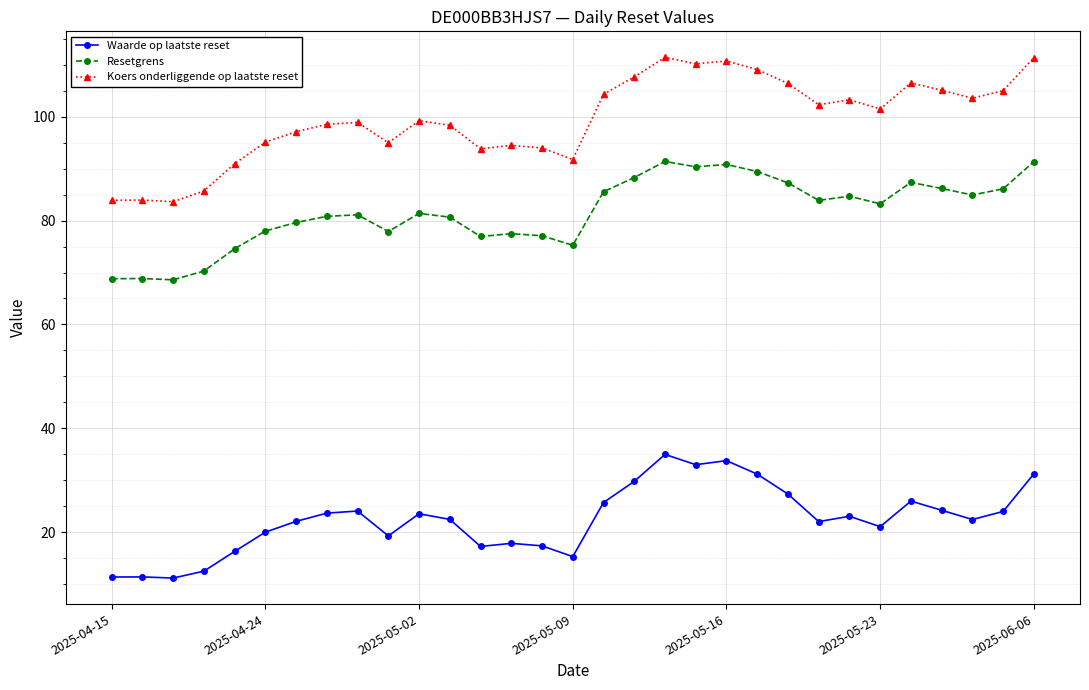

What is the value of the Koers onderliggende op laatste reset point at the 19th from the left?

111.5